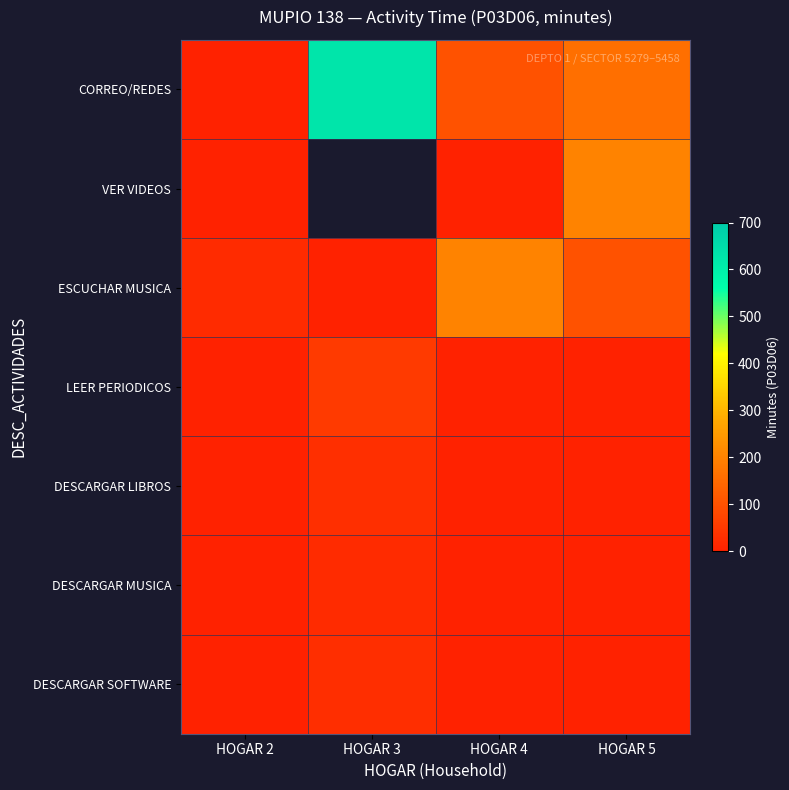

The value of VER VIDEOS at HOGAR 5 is 340.1. True or false?

False